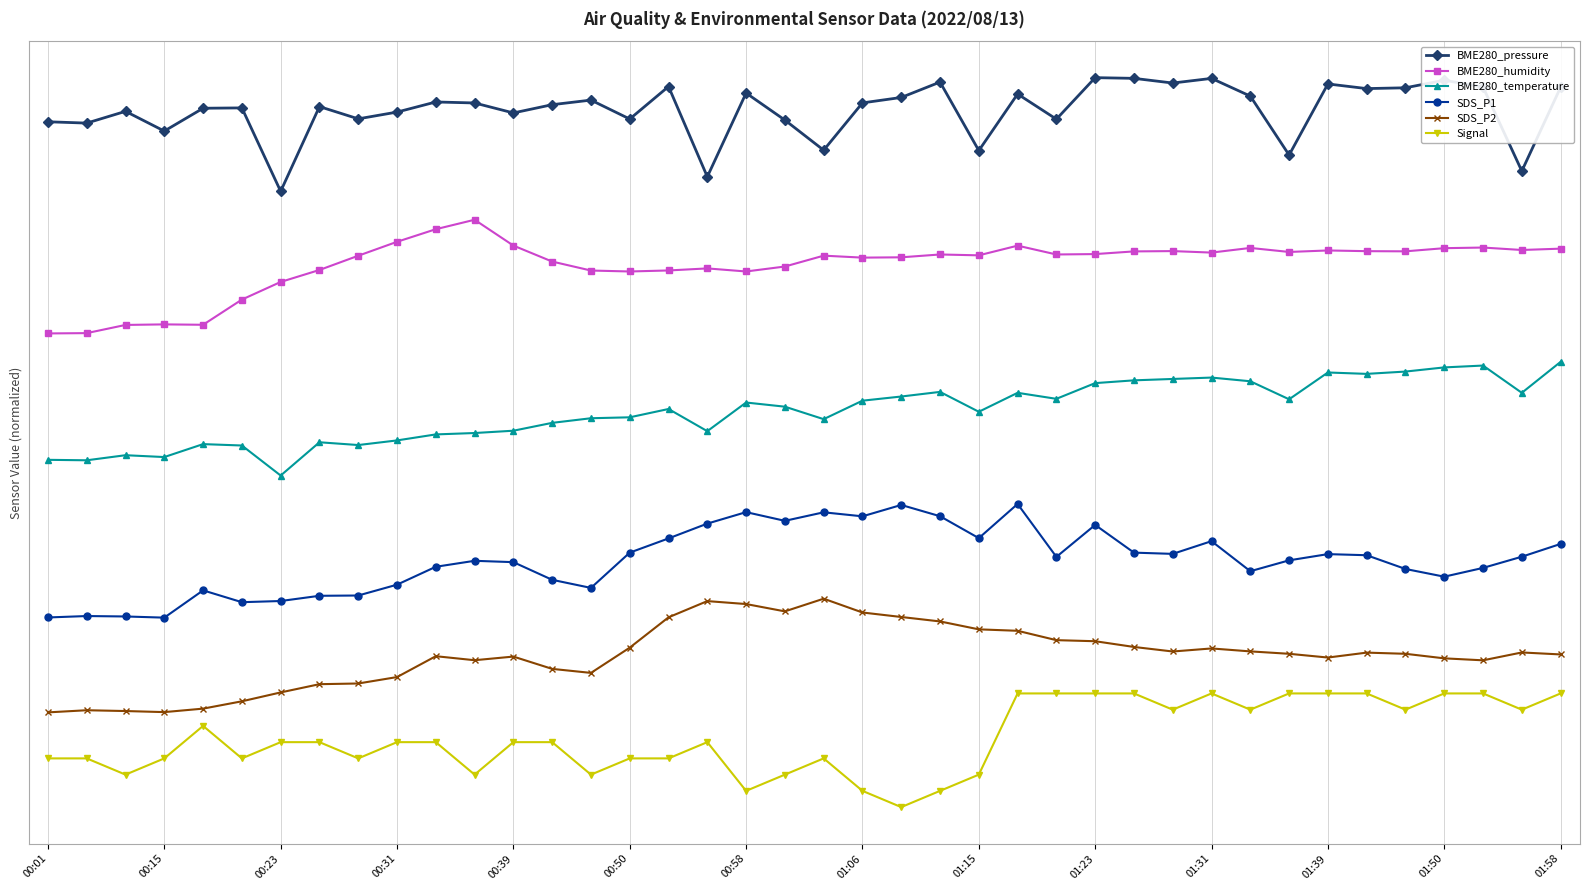

Is this an area chart (filled region under the line)?

No